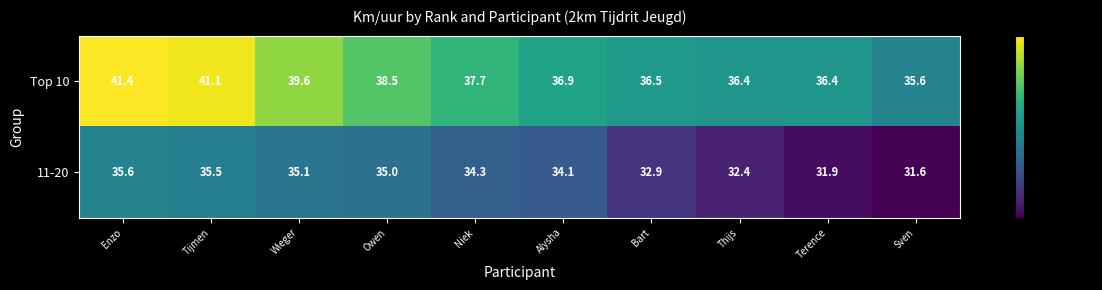

What is the greatest value displayed?

41.4